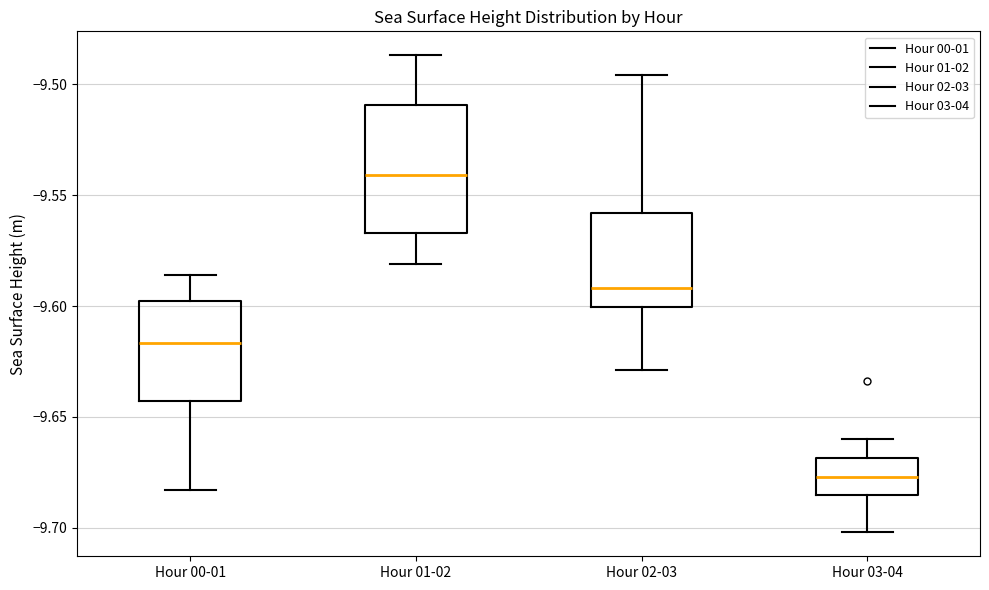

Comparing the boxes themselves (not the whiskers), which one is the tallest?

Hour 01-02